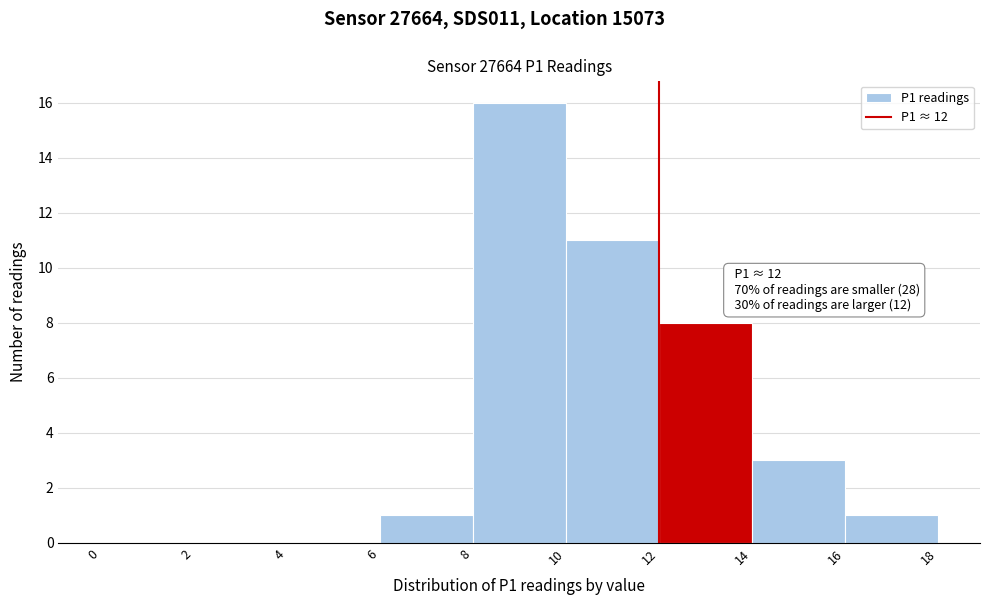

Over which range of the x-axis is the bar tallest?

8 to 10